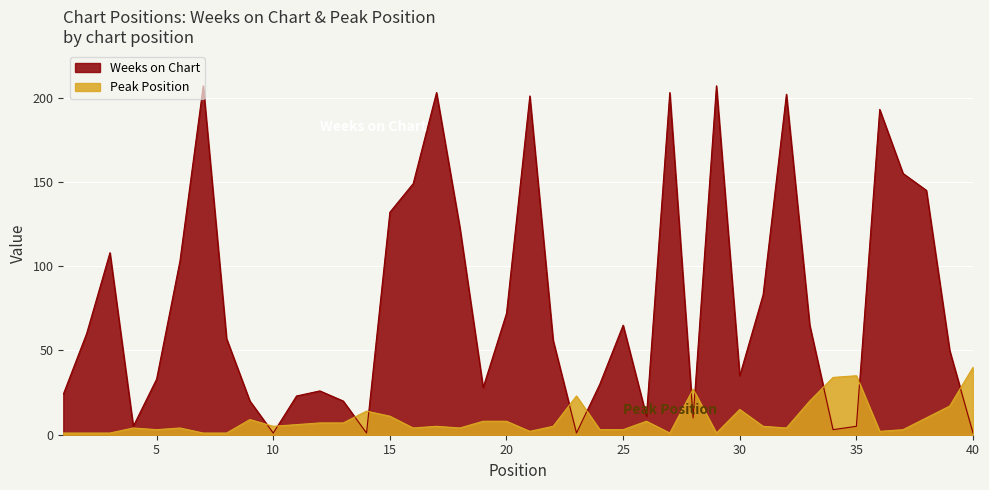

What are all the series names shown in the legend?

Weeks on Chart, Peak Position